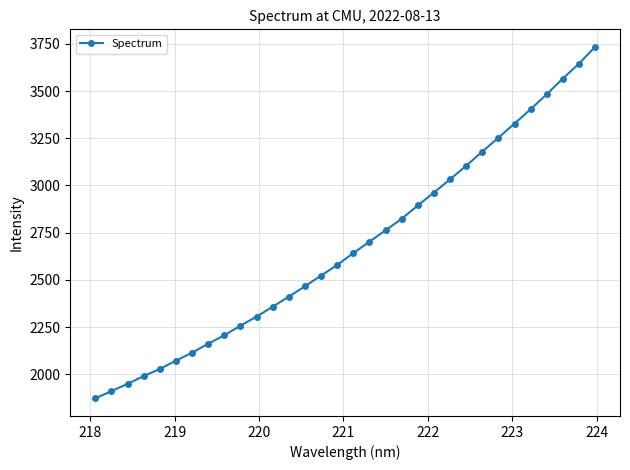

What is the maximum value shown in the chart?

3733.9